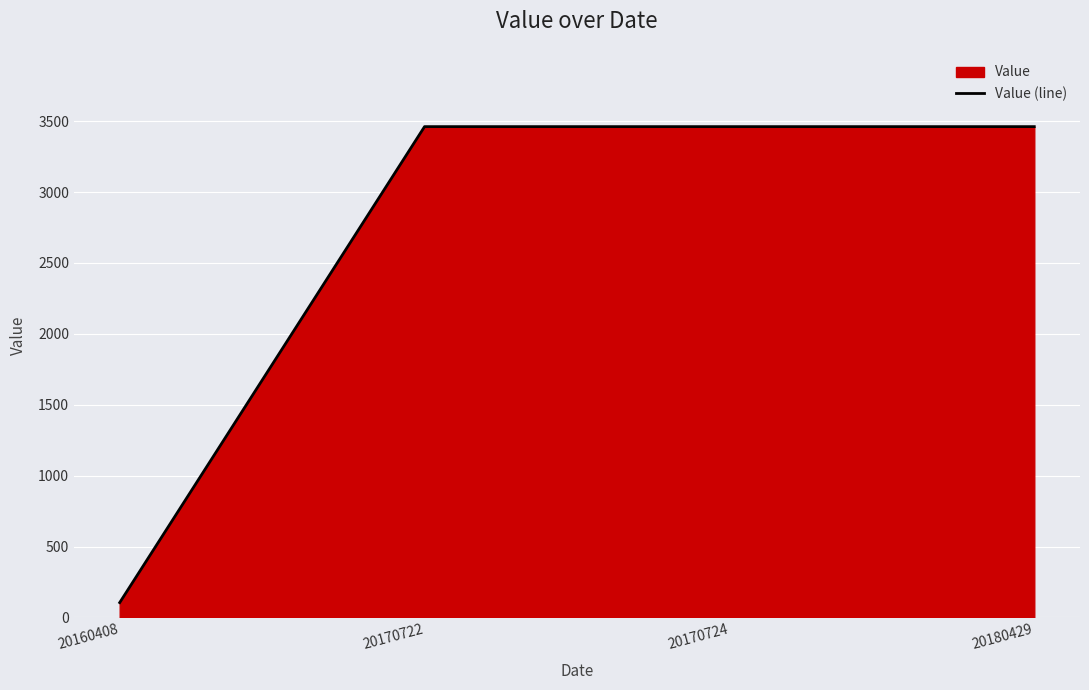

What is the minimum value shown in the chart?

105